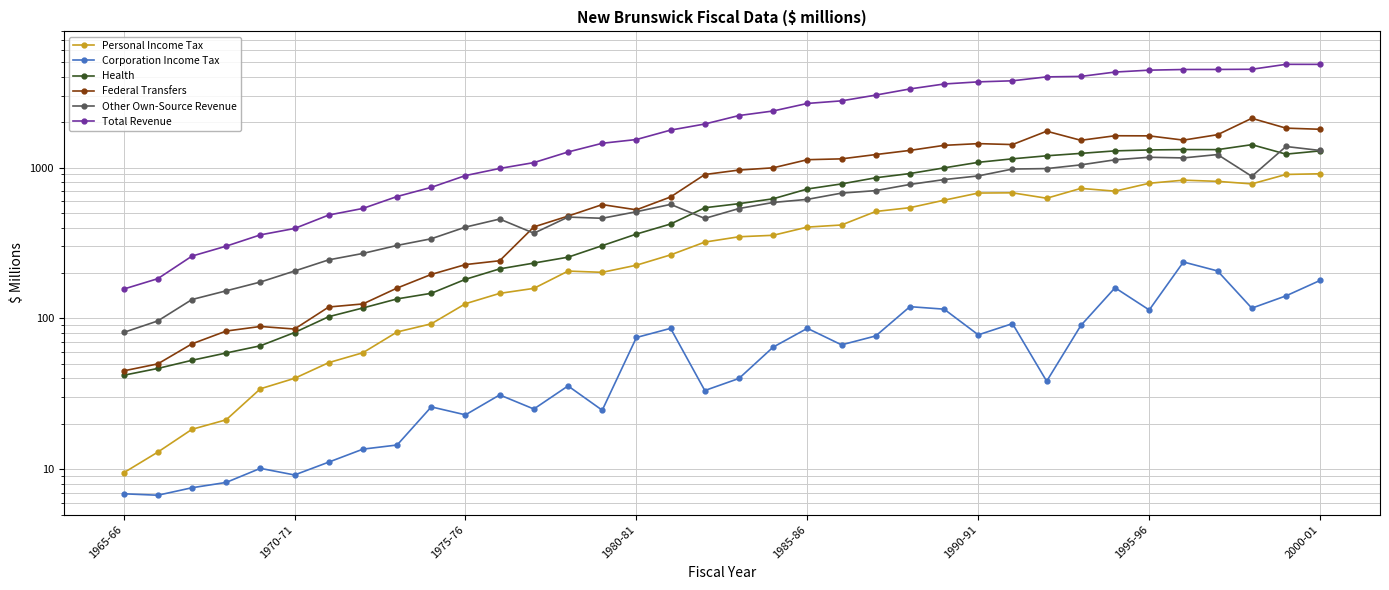

Reading right to left, transcribe all the data shown in this chart.

Personal Income Tax: 910.0	900.3	779.5	810.4	825.1	787.0	697.7	727.8	626.1	680.1	677.9	607.6	542.1	511.6	416.2	403.0	355.6	347.7	320.6	263.7	225.2	202.0	205.9	158.1	146.5	125.1	92.0	81.2	59.2	50.9	40.0	34.1	21.3	18.4	13.0	9.5
Corporation Income Tax: 178.6	141.0	116.9	206.3	236.6	113.7	159.6	89.7	38.3	92.3	77.8	115.1	119.6	76.5	66.8	85.9	64.5	40.0	33.2	85.9	74.7	24.6	35.7	25.1	31.1	22.9	25.9	14.5	13.6	11.1	9.2	10.1	8.2	7.5	6.7	6.9
Health: 1290.3	1227.9	1418.7	1315.5	1316.6	1309.0	1290.6	1242.1	1197.4	1142.9	1083.6	995.4	912.9	855.9	779.2	721.2	621.1	576.3	541.5	422.6	362.3	303.6	254.6	232.7	212.9	181.6	146.7	134.6	117.2	102.6	80.6	65.8	58.9	52.7	46.6	42.0
Federal Transfers: 1794.8	1826.3	2121.6	1652.6	1520.8	1623.0	1626.0	1516.9	1742.5	1421.1	1441.6	1404.3	1299.9	1219.9	1142.6	1127.9	996.4	963.0	899.3	638.6	524.7	568.1	476.9	404.1	241.1	227.4	195.7	158.9	124.7	119.0	85.0	88.4	82.4	67.8	49.9	44.9
Other Own-Source Revenue: 1298.4	1379.9	875.0	1220.1	1158.9	1170.4	1126.1	1042.3	984.5	978.1	880.5	832.6	772.9	703.3	677.1	615.6	587.2	535.2	460.1	570.1	509.6	461.1	469.6	367.0	455.7	403.0	337.3	304.7	269.6	244.4	206.1	174.2	152.3	133.4	96.2	80.7
Total Revenue: 4835.0	4838.2	4486.3	4474.1	4470.5	4426.3	4300.0	4022.9	3994.3	3762.3	3701.9	3583.3	3322.7	3024.9	2770.0	2662.9	2373.2	2213.4	1945.2	1772.2	1534.9	1449.5	1268.9	1079.0	986.7	885.3	739.5	642.9	535.9	484.5	394.5	357.9	301.2	258.8	183.3	156.4